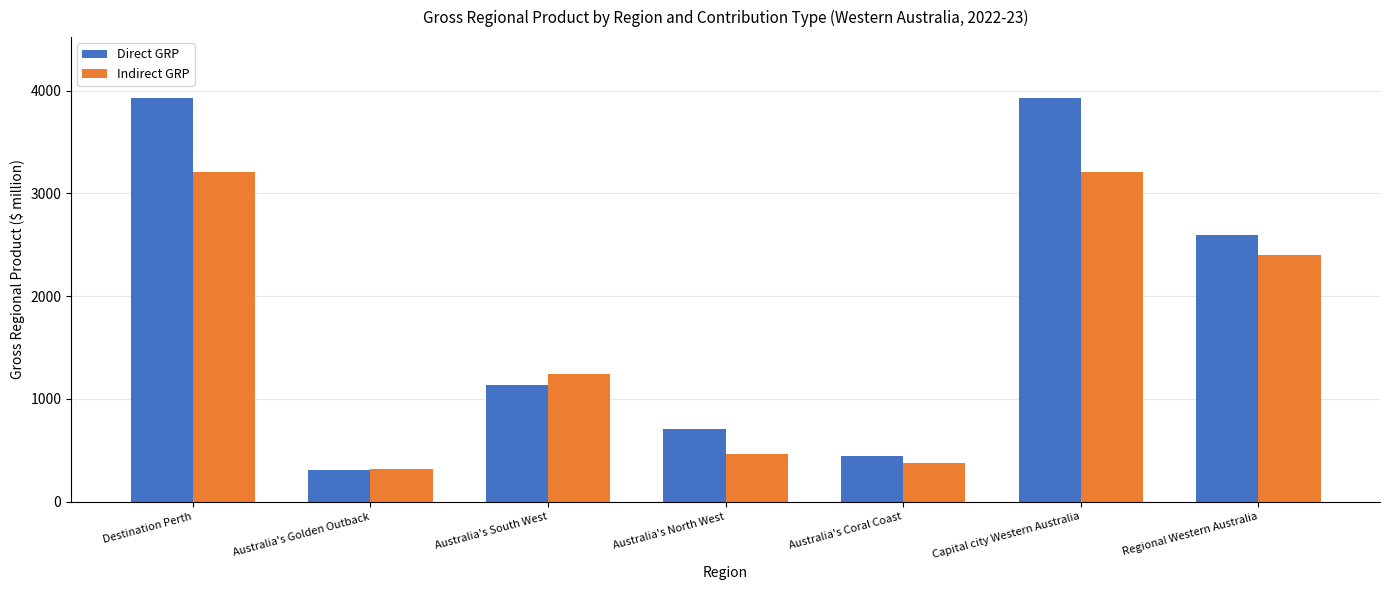

Is it true that Direct GRP equals 3930.8 at Capital city Western Australia?

True